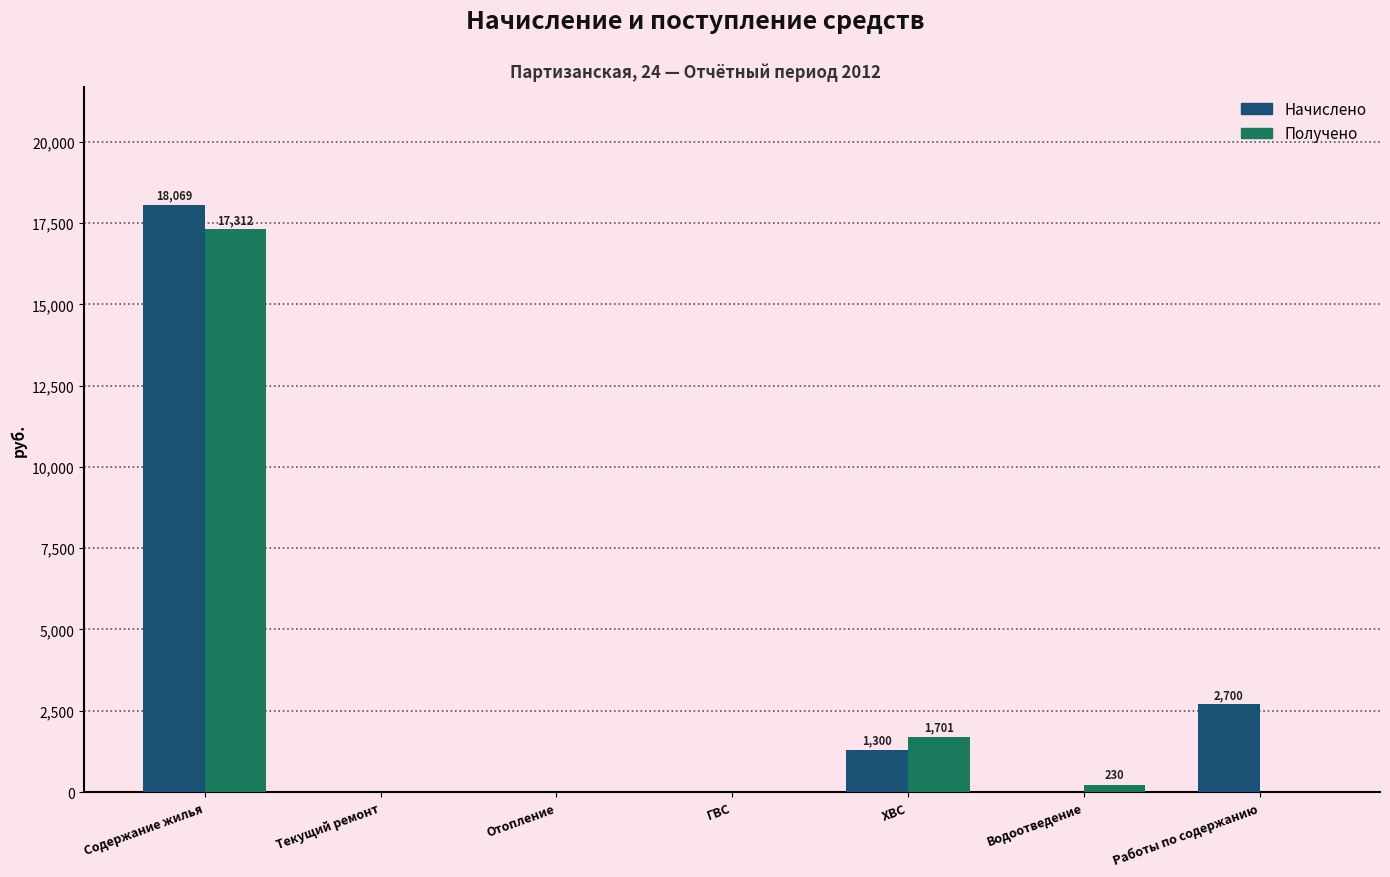

Which category has the highest value in the Получено series?

Содержание жилья